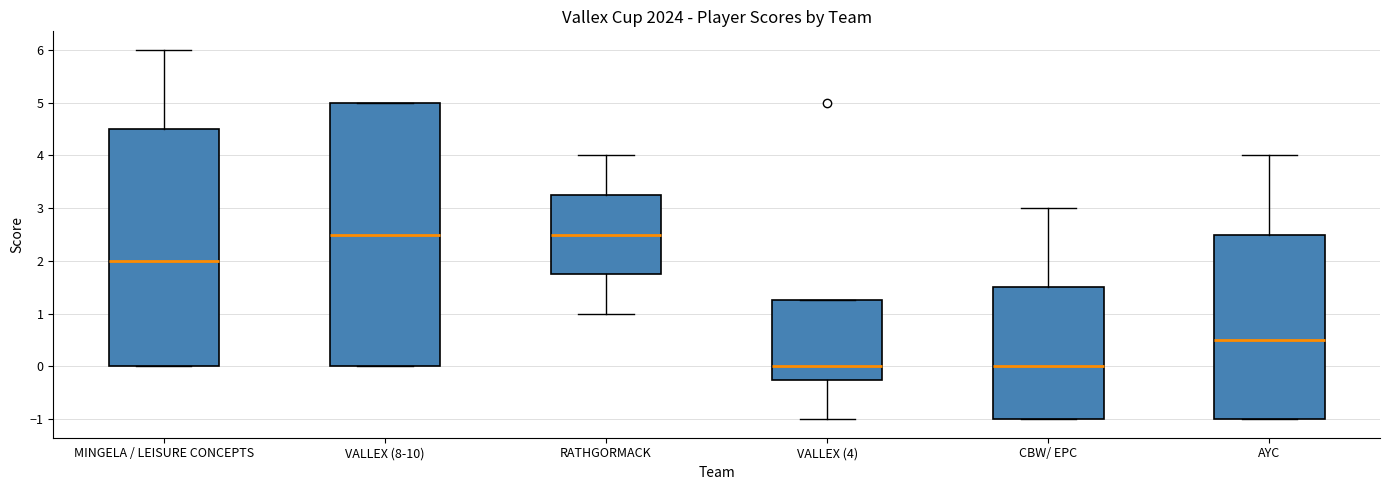

Which box is the tallest, from its lower edge to its upper edge?

VALLEX (8-10)